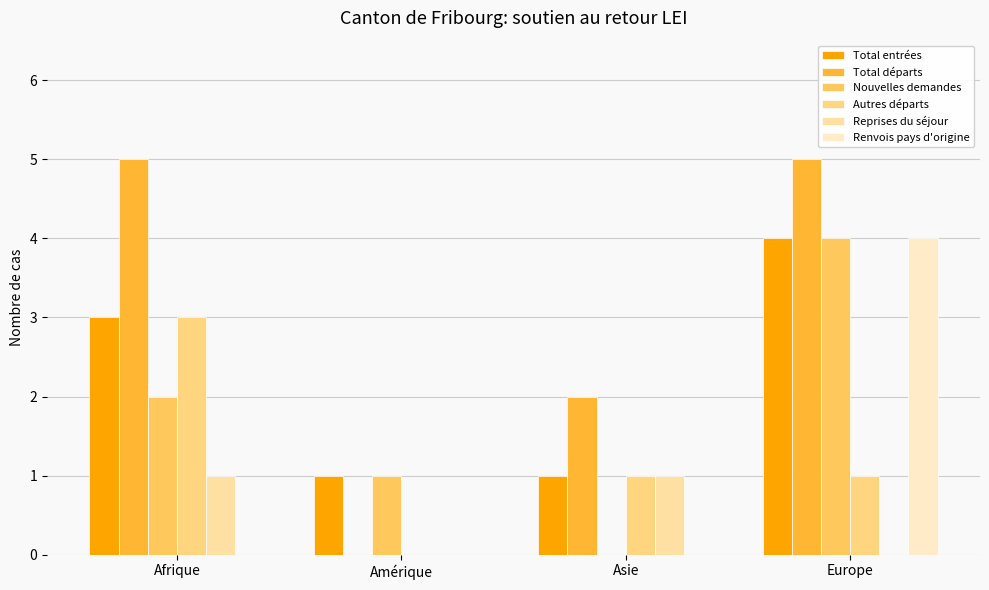

How many Renvois pays d'origine values are between 0 and 4?

4